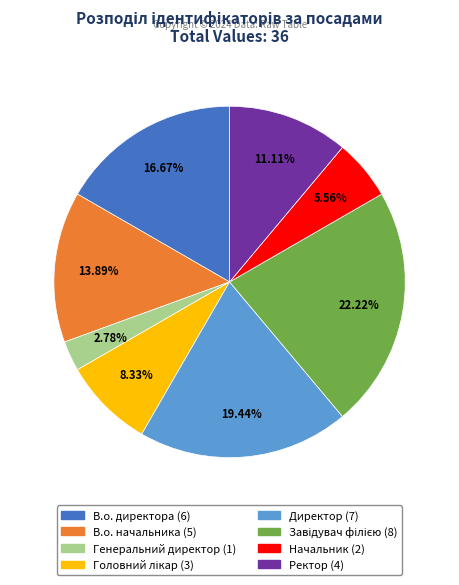

To the nearest percent, what is the difference between the В.о. директора and Ректор slice percentages?

6%